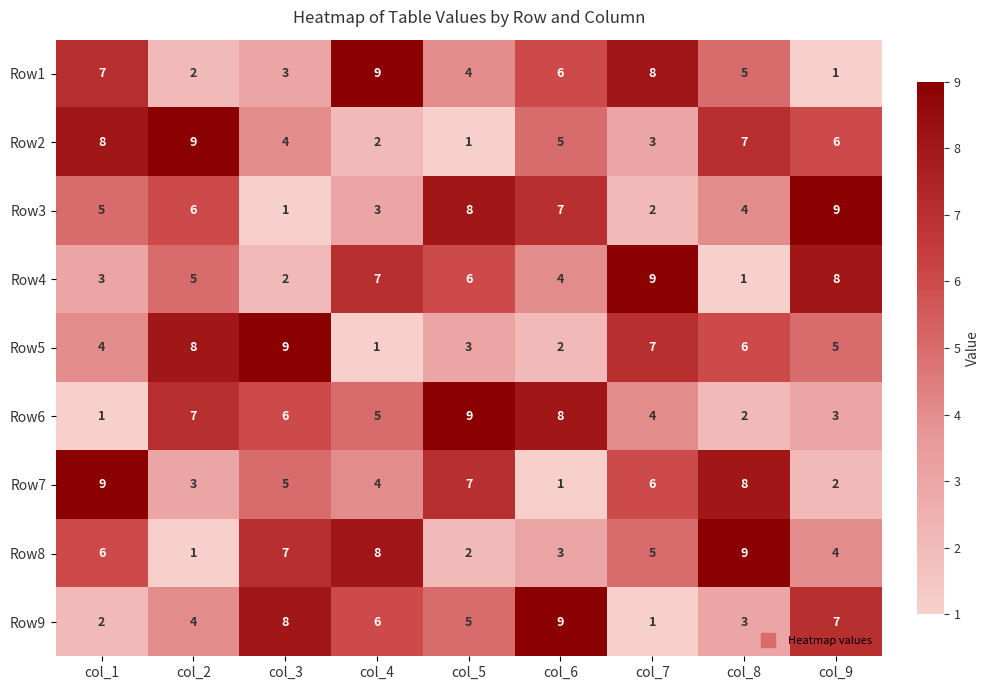

What value does the Row7 series have at col_3?

5